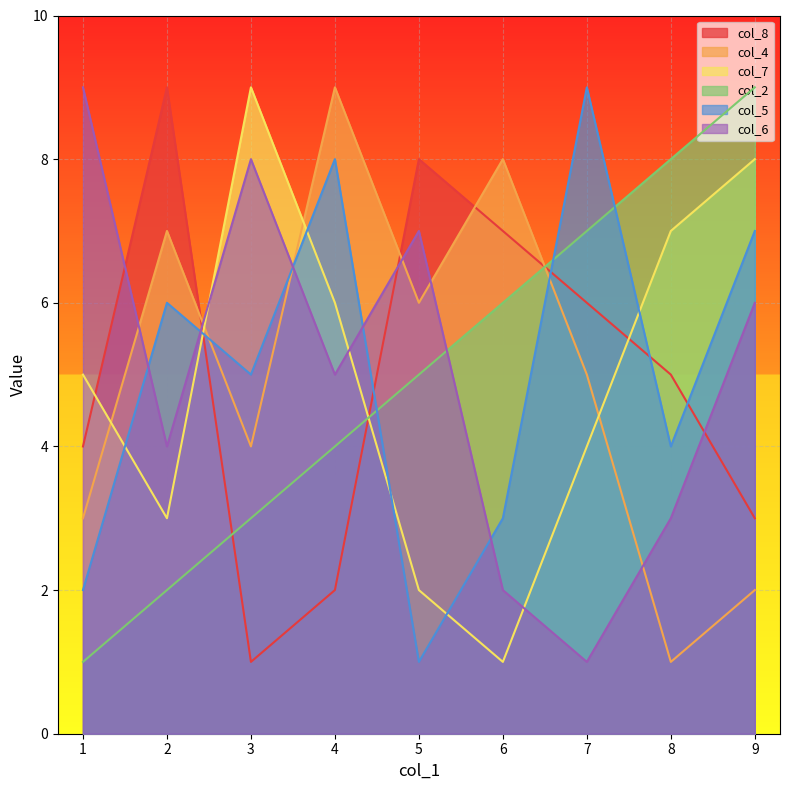

Which series has the widest spread of values?

col_8